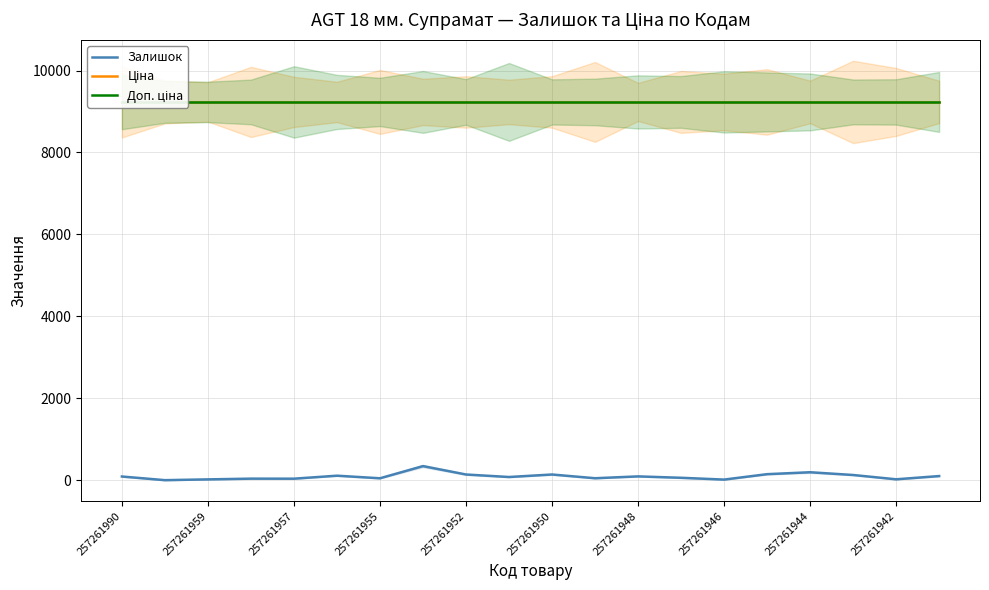

The Залишок series shows 143 at 257261950. True or false?

True